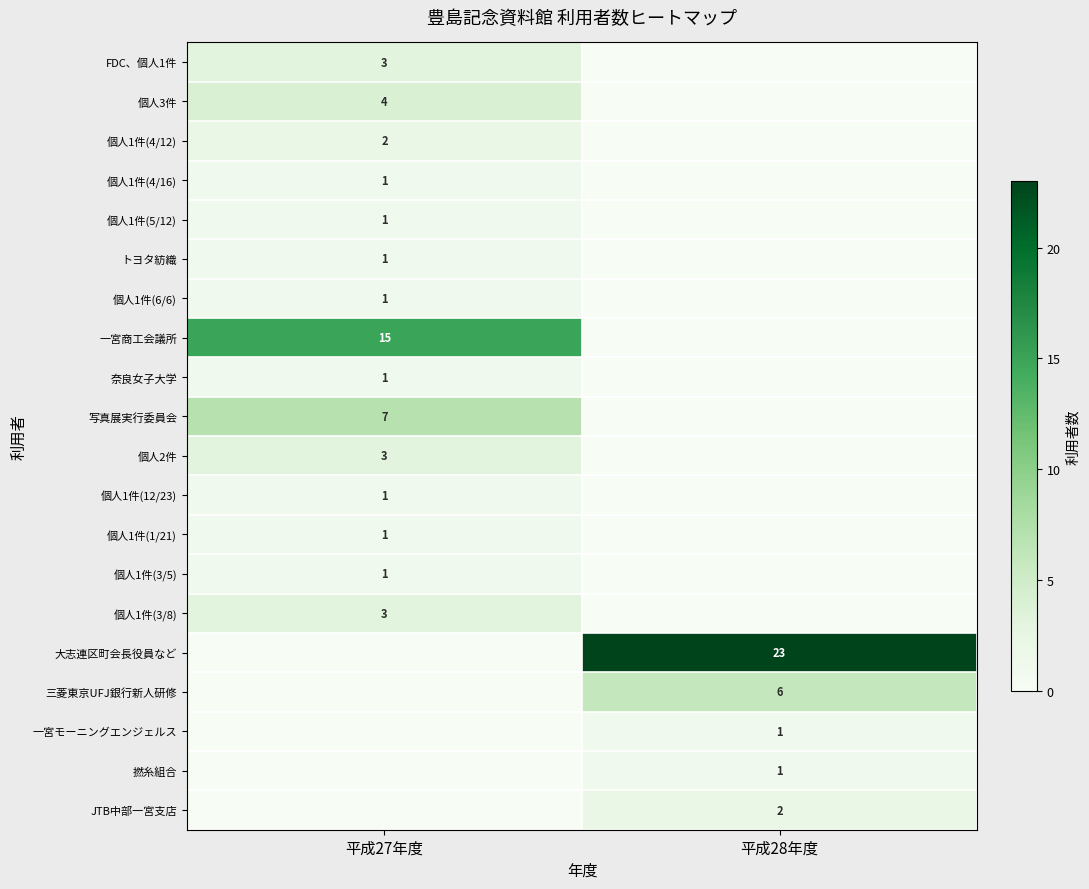

How many data points does each series have?

2